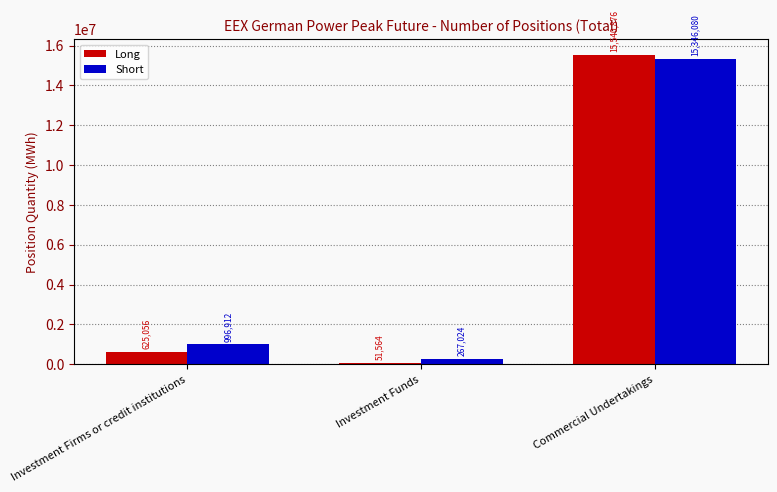

Which category has the highest value in the Long series?

Commercial Undertakings